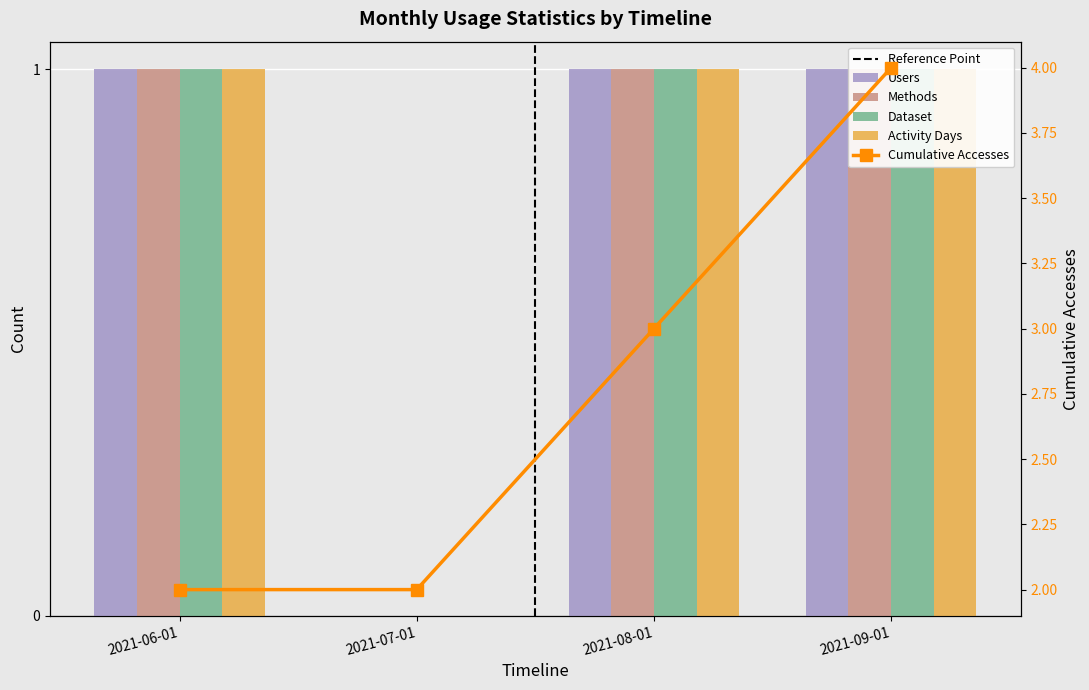

What is the sum of all Methods values?

3